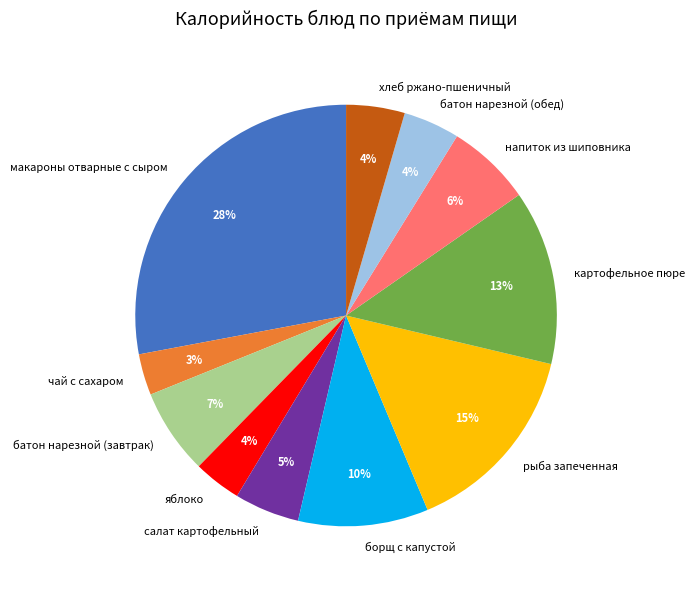

To the nearest percent, what portion does батон нарезной (завтрак) represent?

7%